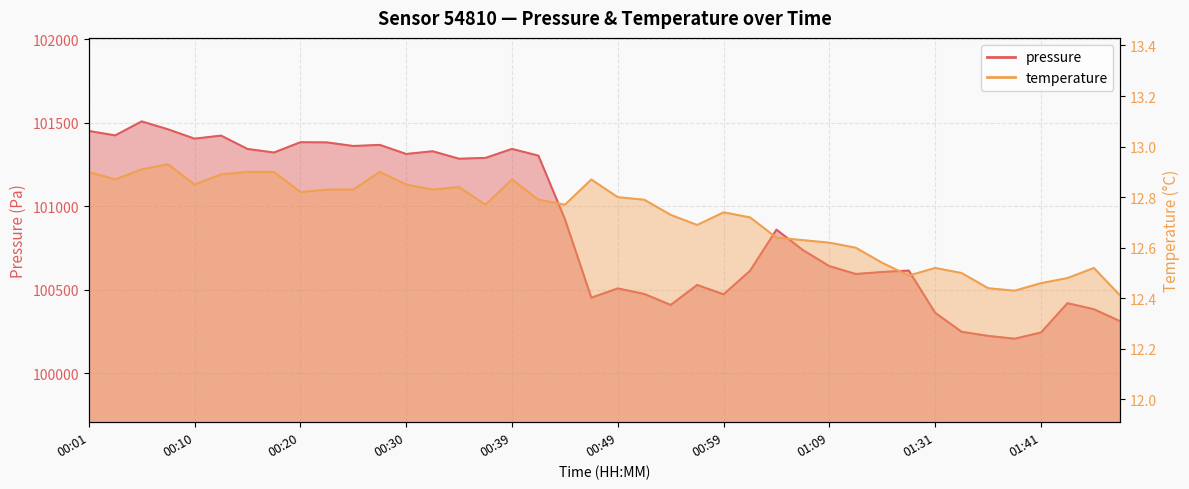

Reading left to right, extract all data points from this chart.

pressure: 101451.2	101424.6	101508.7	101460.9	101405.0	101423.5	101343.6	101322.0	101383.8	101382.8	101361.2	101367.8	101313.5	101329.8	101284.9	101289.9	101343.8	101303.3	100923.9	100452.9	100508.4	100475.2	100409.4	100529.1	100473.0	100614.1	100860.5	100737.7	100641.9	100594.6	100606.8	100615.3	100362.2	100248.5	100224.1	100207.1	100244.4	100419.9	100383.7	100311.3
temperature: 12.9	12.9	12.9	12.9	12.8	12.9	12.9	12.9	12.8	12.8	12.8	12.9	12.8	12.8	12.8	12.8	12.9	12.8	12.8	12.9	12.8	12.8	12.7	12.7	12.7	12.7	12.6	12.6	12.6	12.6	12.5	12.5	12.5	12.5	12.4	12.4	12.5	12.5	12.5	12.4